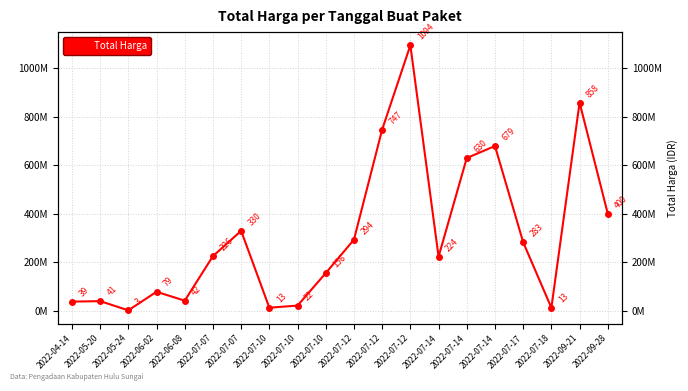

The chart shows a value of 1093846000 at 2022-07-12. True or false?

True